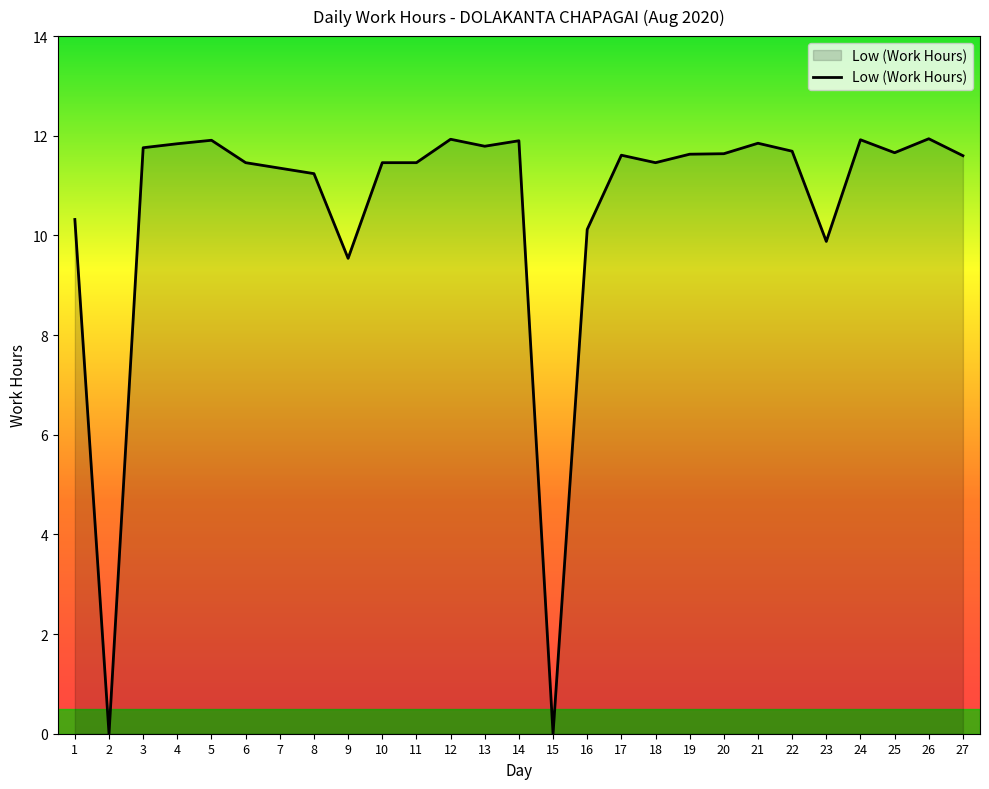

The chart shows a value of 11.5 at 11. True or false?

True